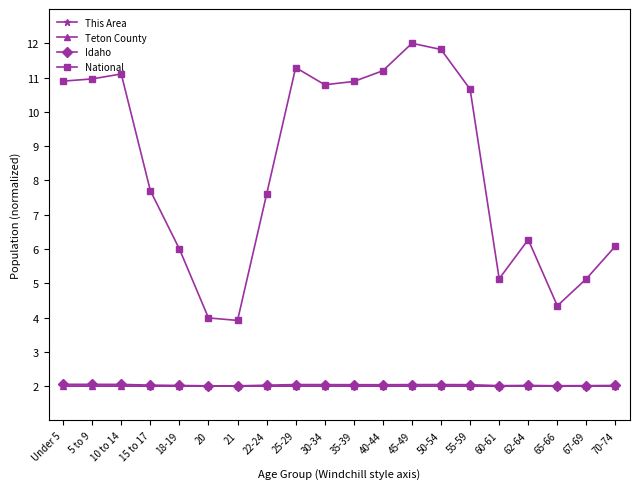

Which series changed the most between 55-59 and 65-66?

National